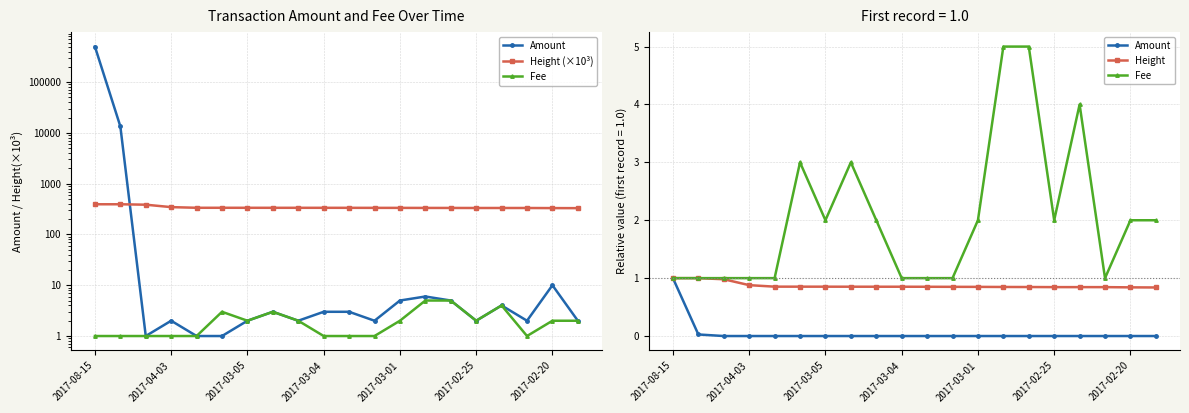

At which category is the sum across all series the highest?

2017-08-15